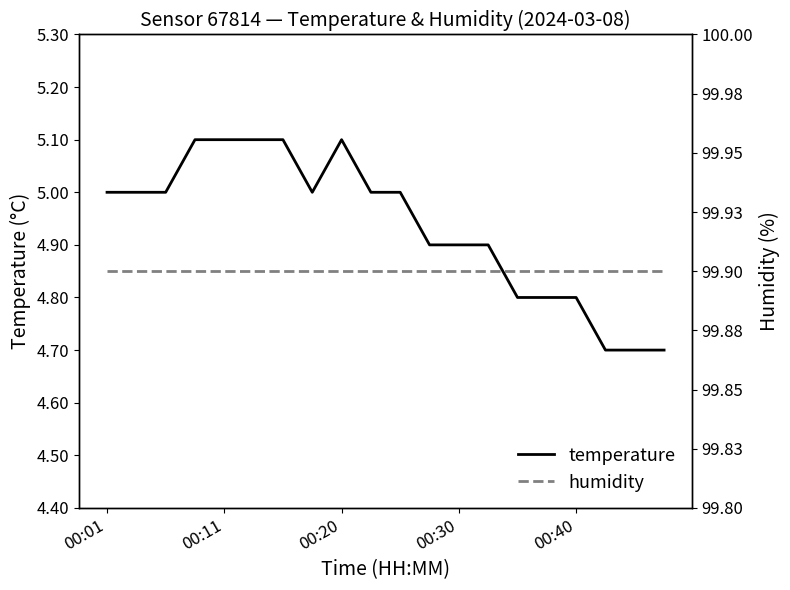

The humidity series shows 99.9 at 15. True or false?

True